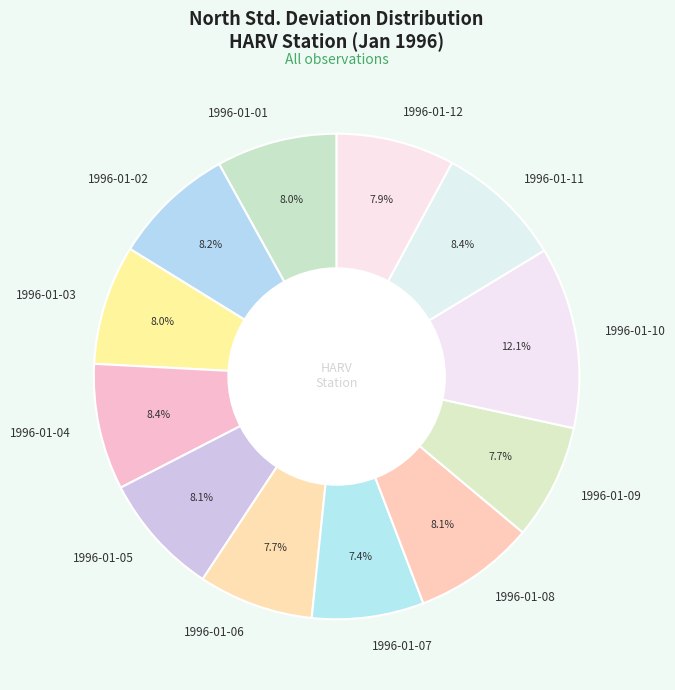

True or false: 1996-01-10 accounts for 1% of the total.

False